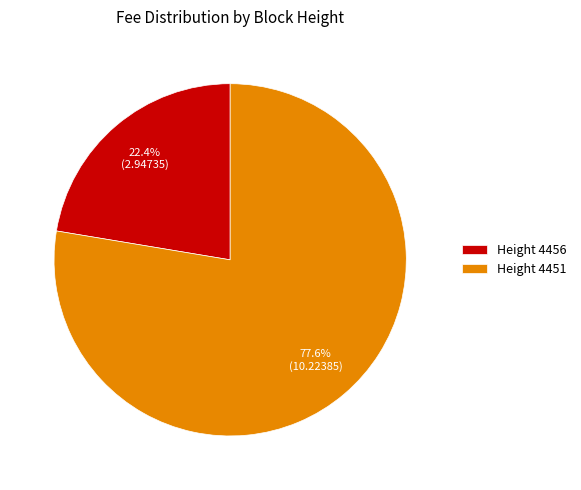

What percentage is NOT represented by Height 4451?

22.4%